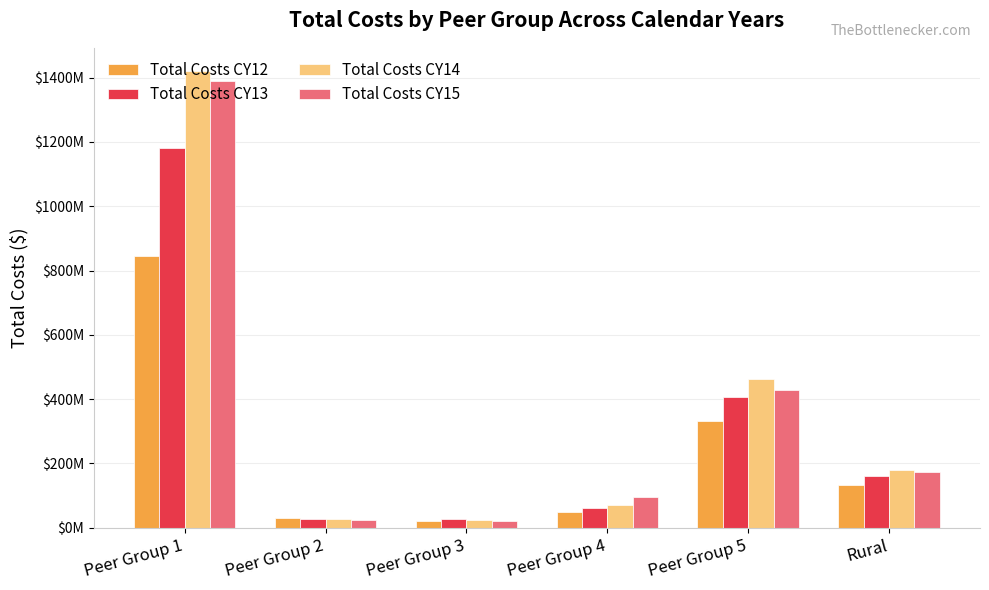

Which category has the lowest value across all series?

Peer Group 3